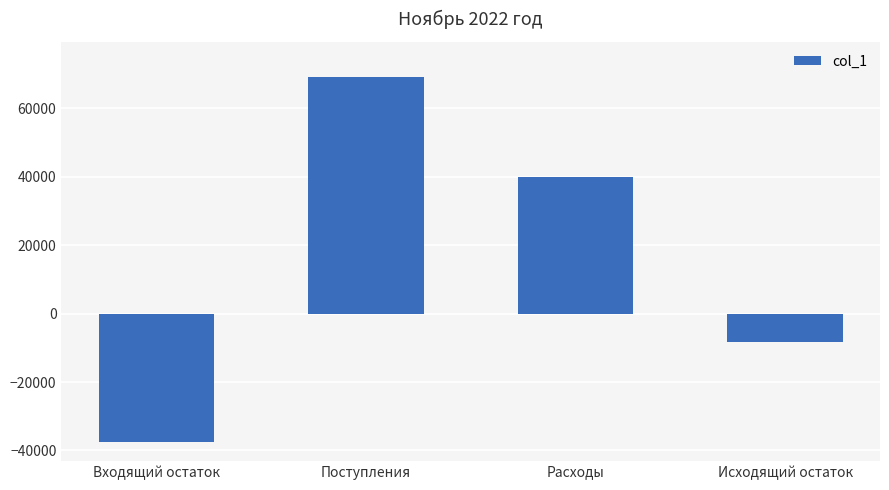

List the labels in order of value, smallest first.

Входящий остаток, Исходящий остаток, Расходы, Поступления